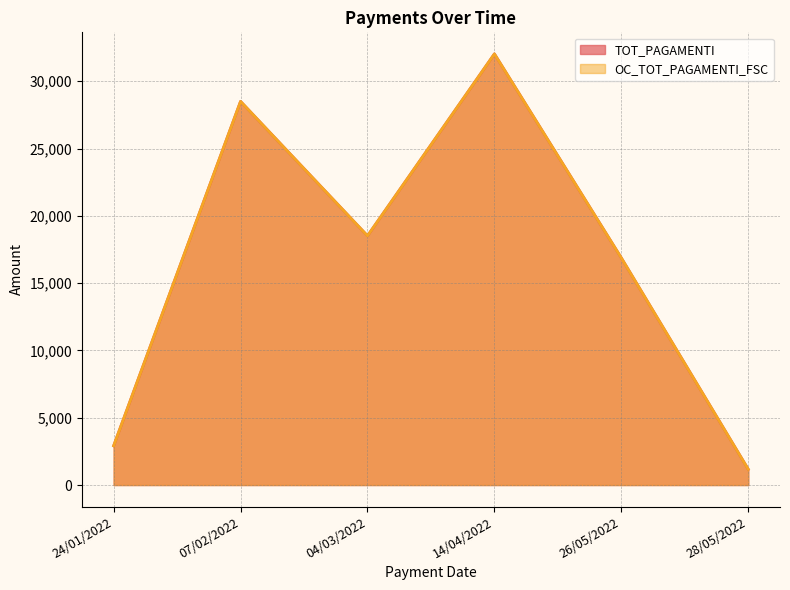

At which category is the sum across all series the highest?

14/04/2022